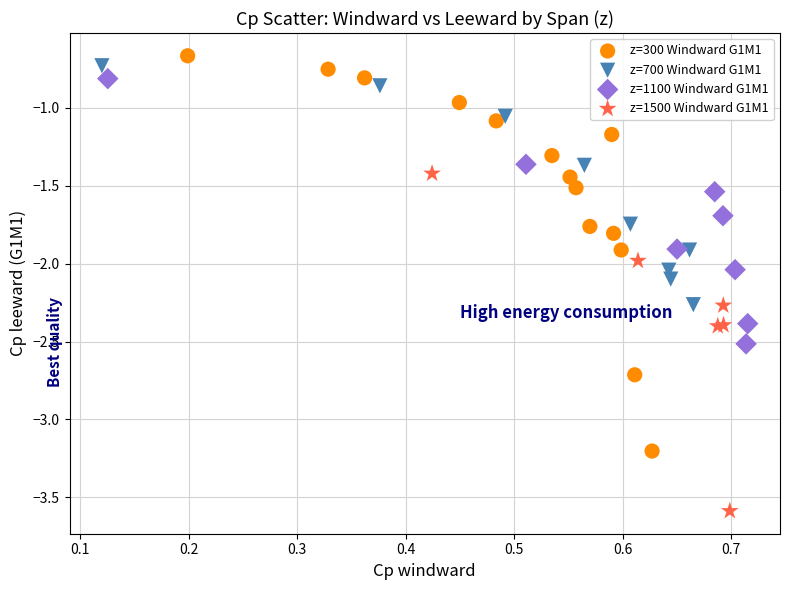

Which series has the largest Y range (max minus min)?

z=300 Windward G1M1